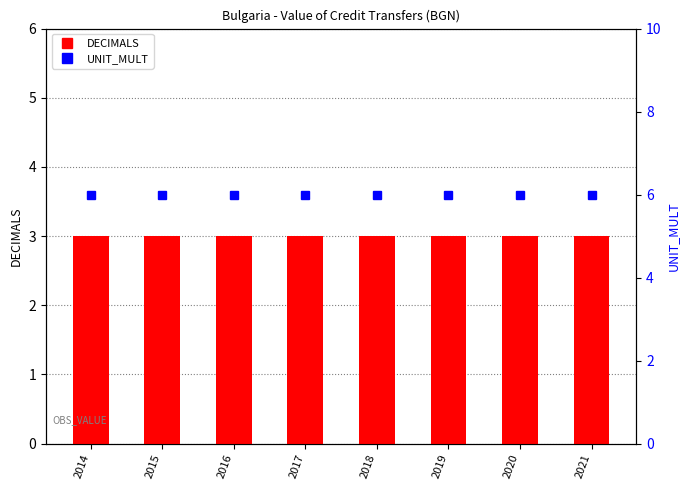

How many series are shown in this chart?

2